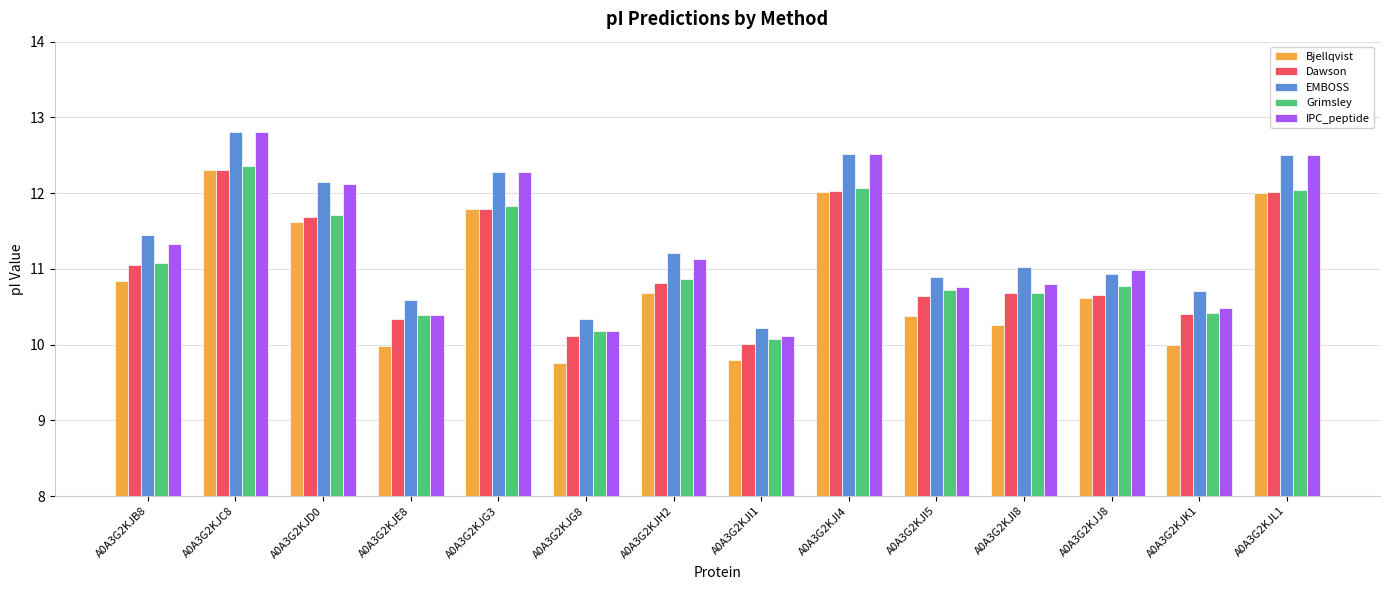

At which category is the sum across all series the highest?

A0A3G2KJC8